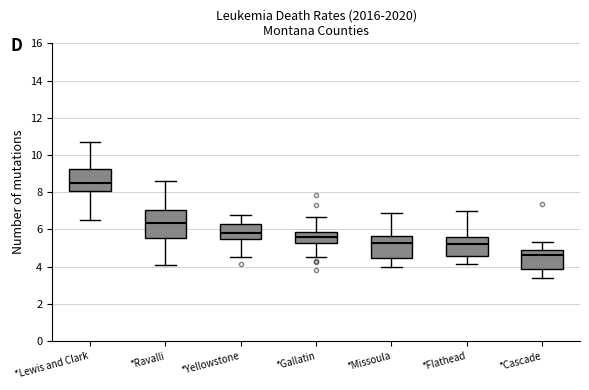

Where does the upper whisker of the box for *Gallatin end on the y-axis? The values are not printed on the chart, so give them approximately, as read against the axis.

6.6